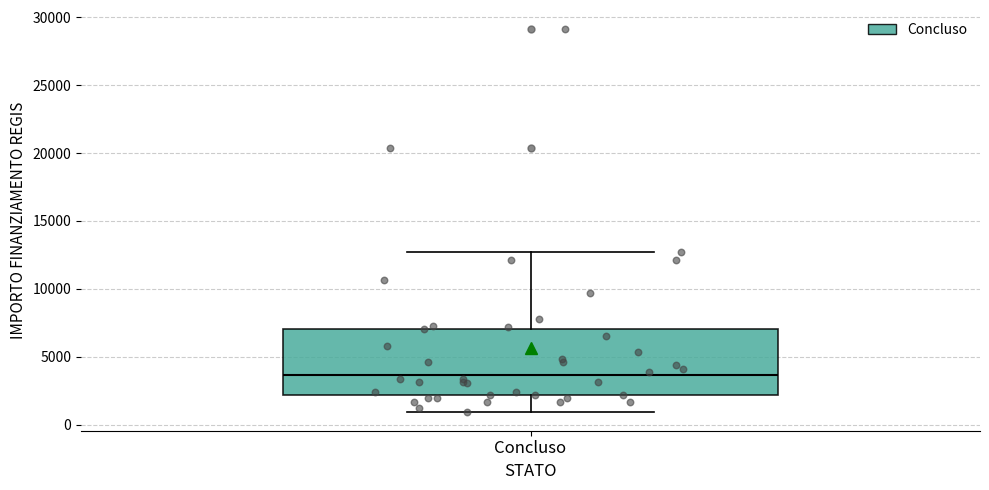

Where does the median line of the box for Concluso sit on the y-axis? The values are not printed on the chart, so give them approximately, as read against the axis.

3500